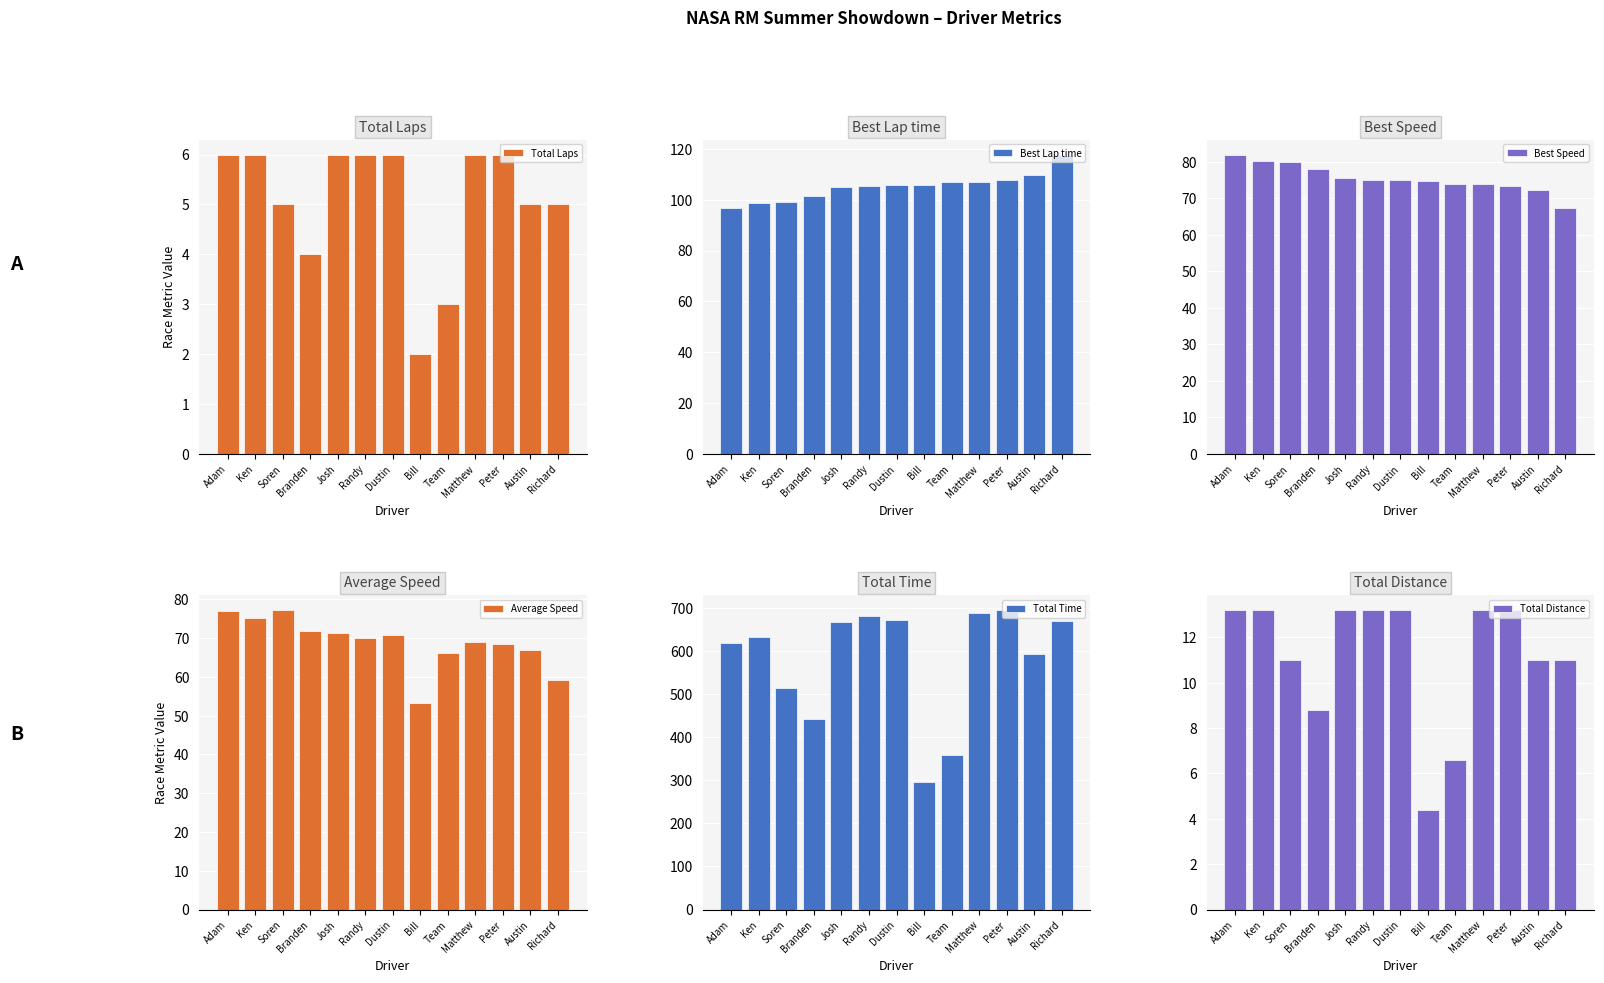

What is the average value of the Total Time series?

577.9